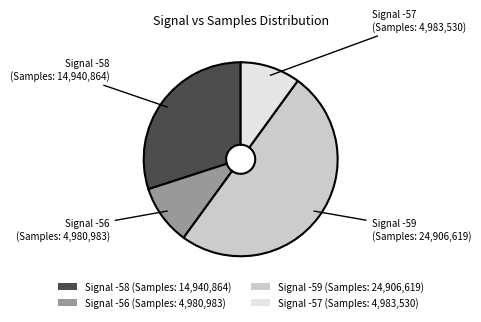

What is the ratio of the value at Signal -59 (Samples: 24,906,619) to the value at Signal -58 (Samples: 14,940,864)?

1.7